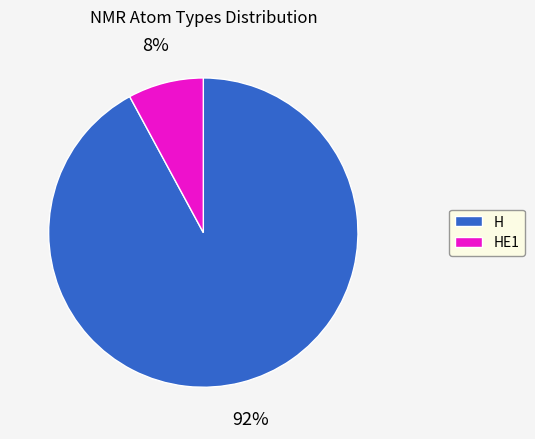

What is the smallest slice in the pie chart?

HE1